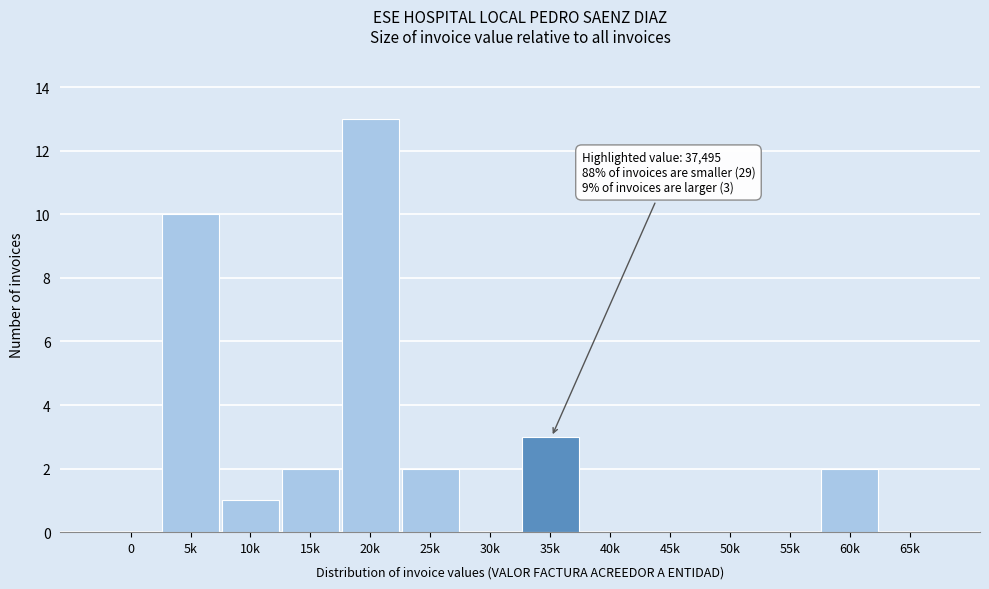

Reading left to right, extract all data points from this chart.

0=0	5k=10	10k=1	15k=2	20k=13	25k=2	30k=0	35k=3	40k=0	45k=0	50k=0	55k=0	60k=2	65k=0